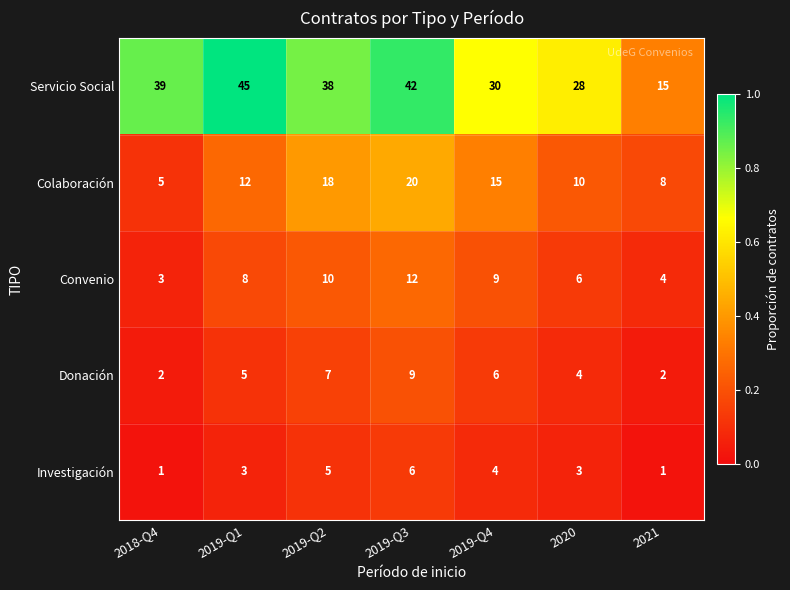

Read the Convenio value at 2019-Q1.

8